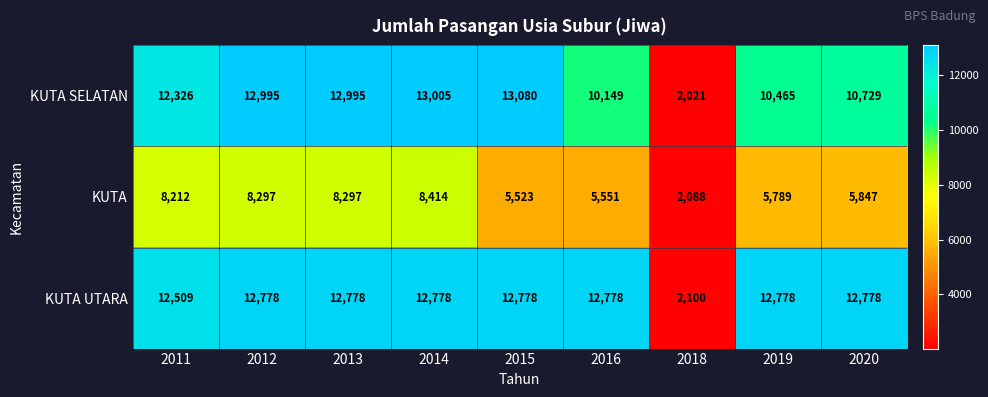

Which series has the largest range (max minus min)?

KUTA SELATAN